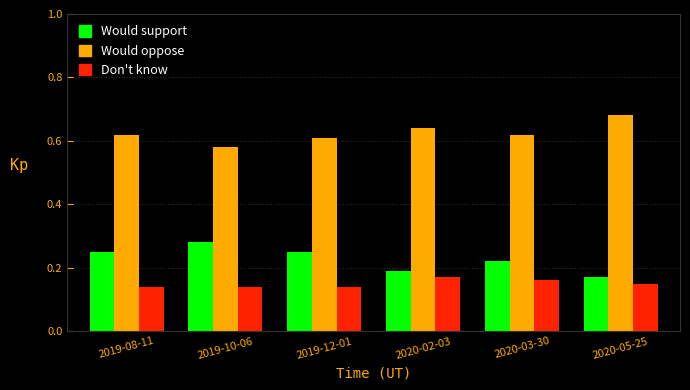

What position from the left is 2019-08-11?

1